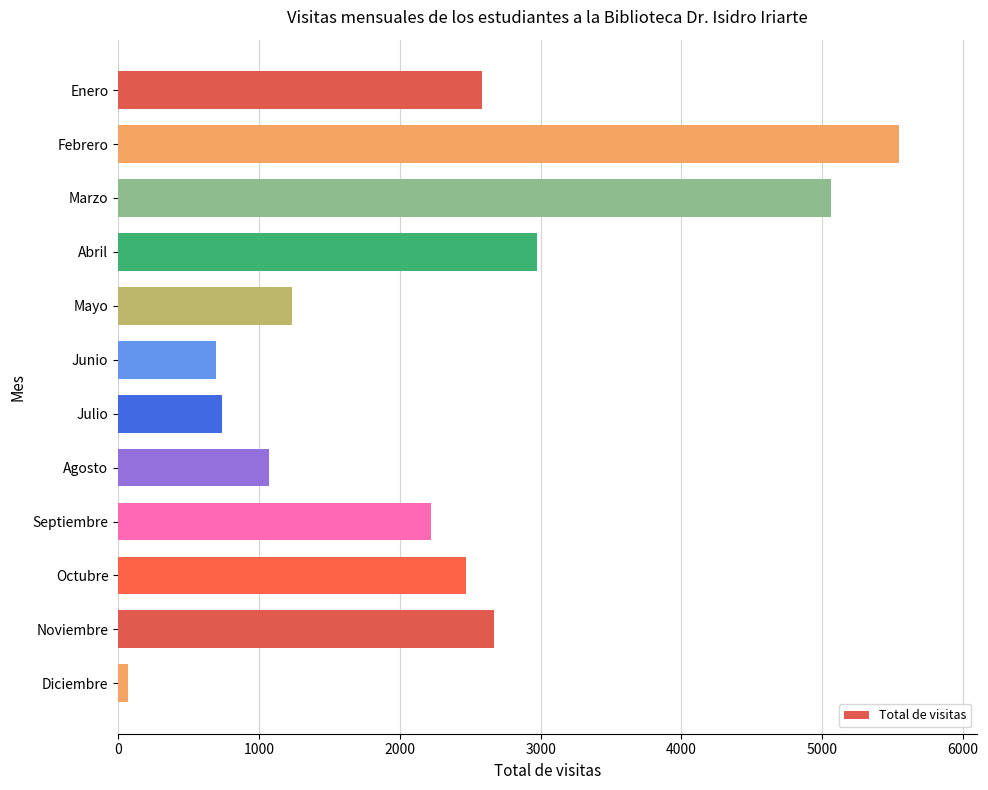

Which category has the highest value across all series?

Febrero